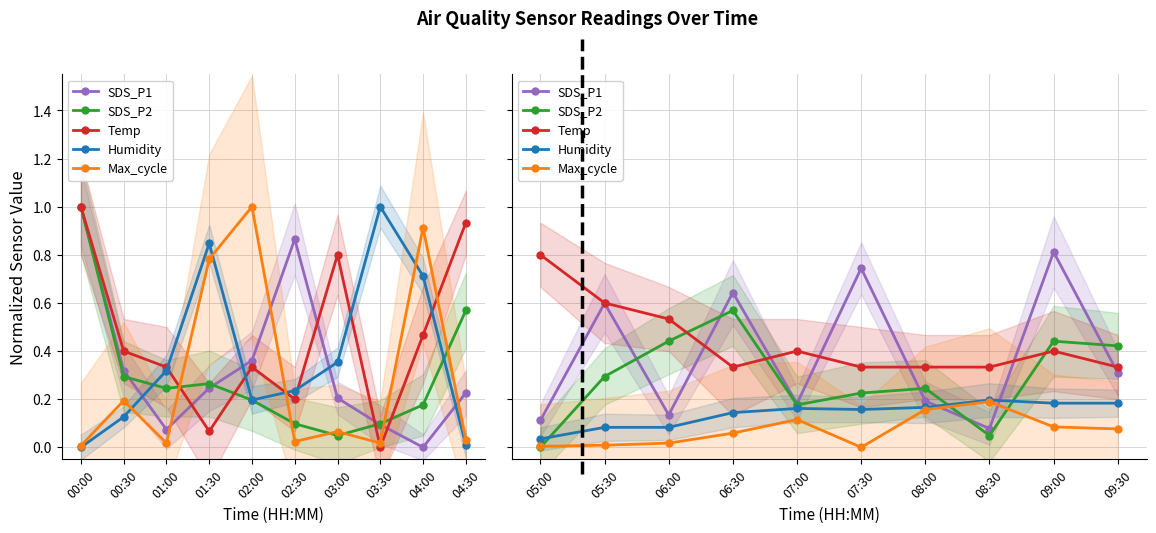

Where is the first local maximum for SDS_P2?

06:30